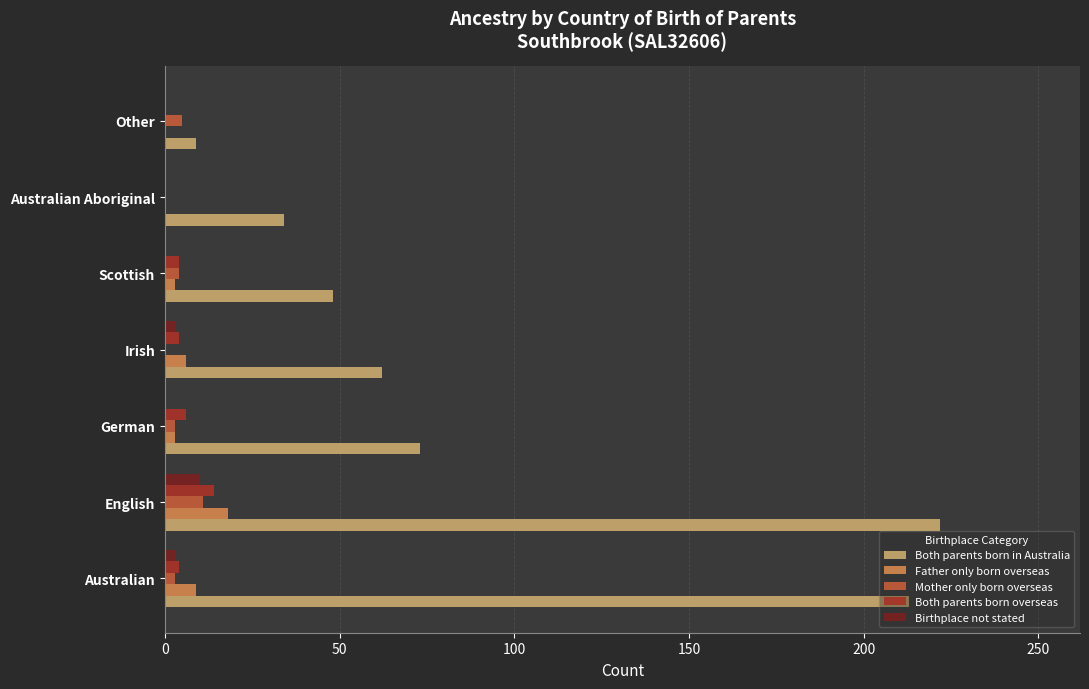

Is it true that Both parents born in Australia equals 222 at English?

True